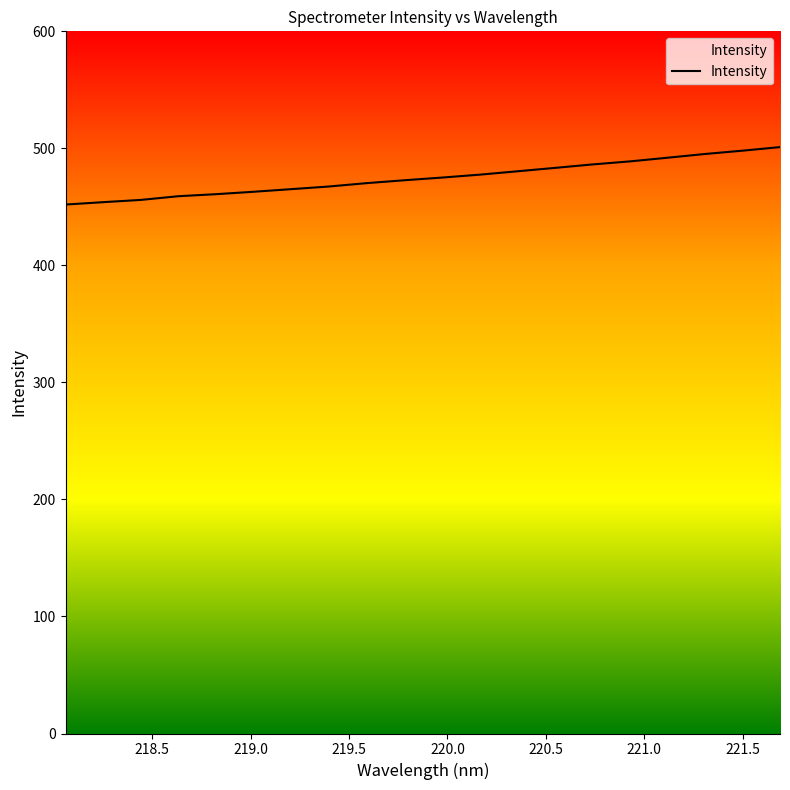

Between 220.5 and 219.5, which is larger?

220.5